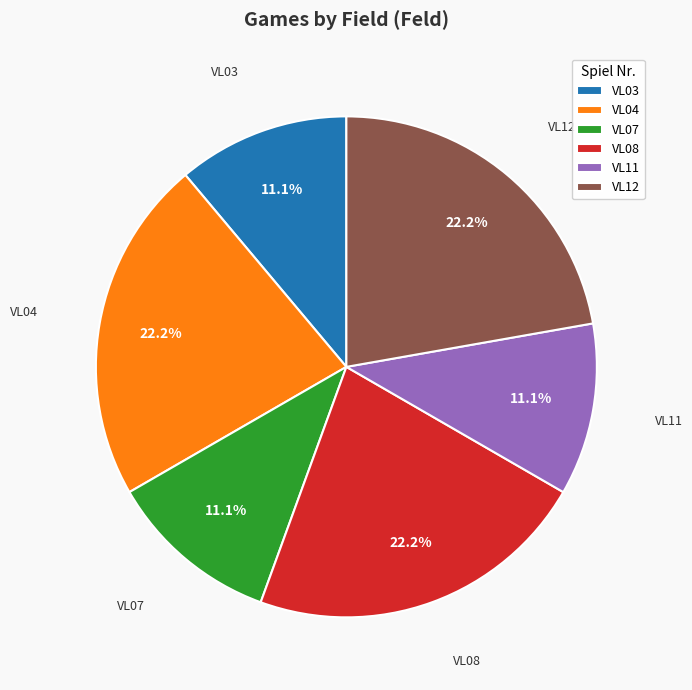

To the nearest percent, what percentage of the pie is VL07?

11%